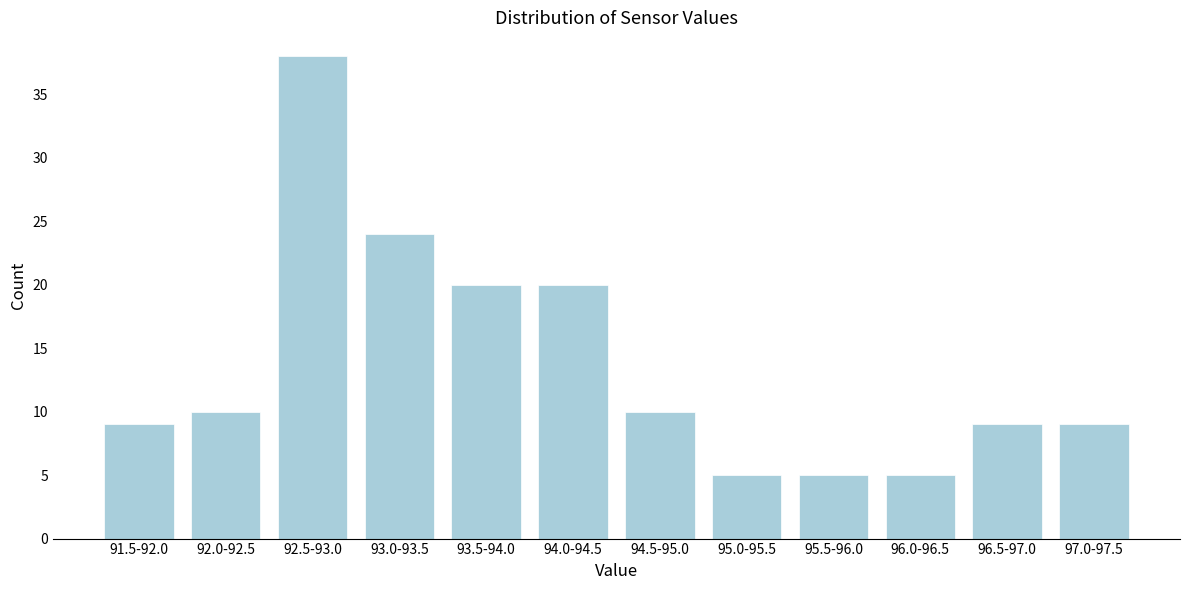

Reading left to right, extract all data points from this chart.

91.5-92.0=9	92.0-92.5=10	92.5-93.0=38	93.0-93.5=24	93.5-94.0=20	94.0-94.5=20	94.5-95.0=10	95.0-95.5=5	95.5-96.0=5	96.0-96.5=5	96.5-97.0=9	97.0-97.5=9